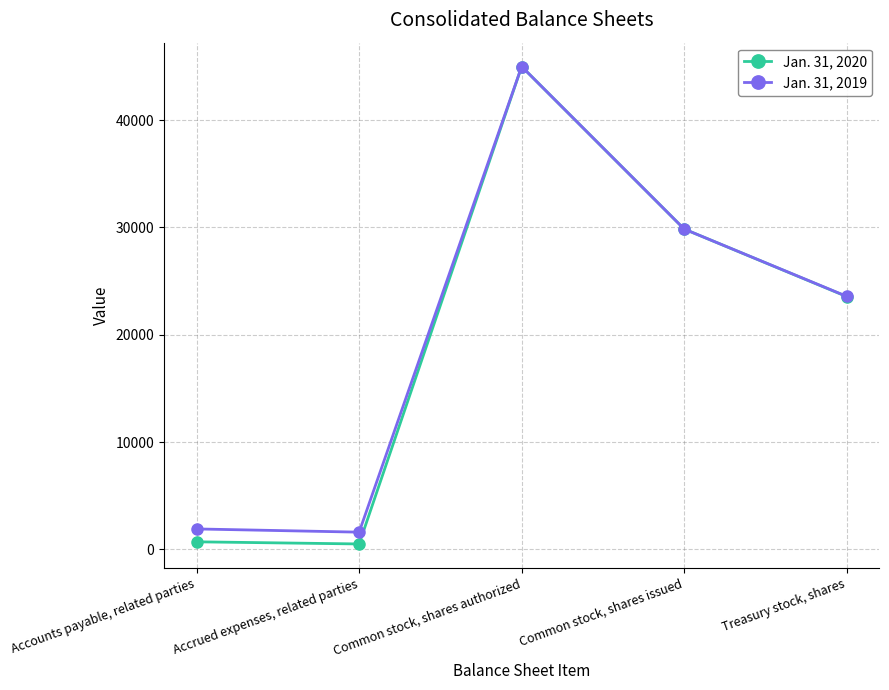

What is the label of the 4th point from the left?

Common stock, shares issued